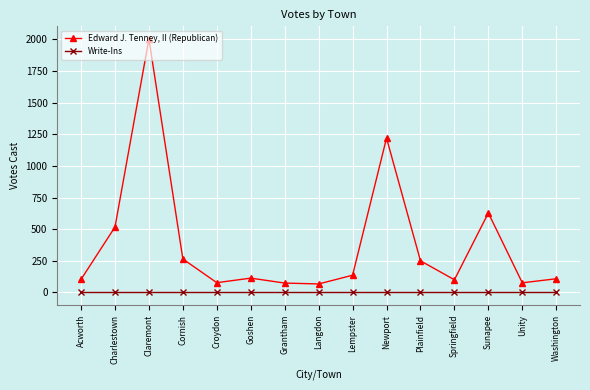

Which series has the largest total across all categories?

Edward J. Tenney, II (Republican)